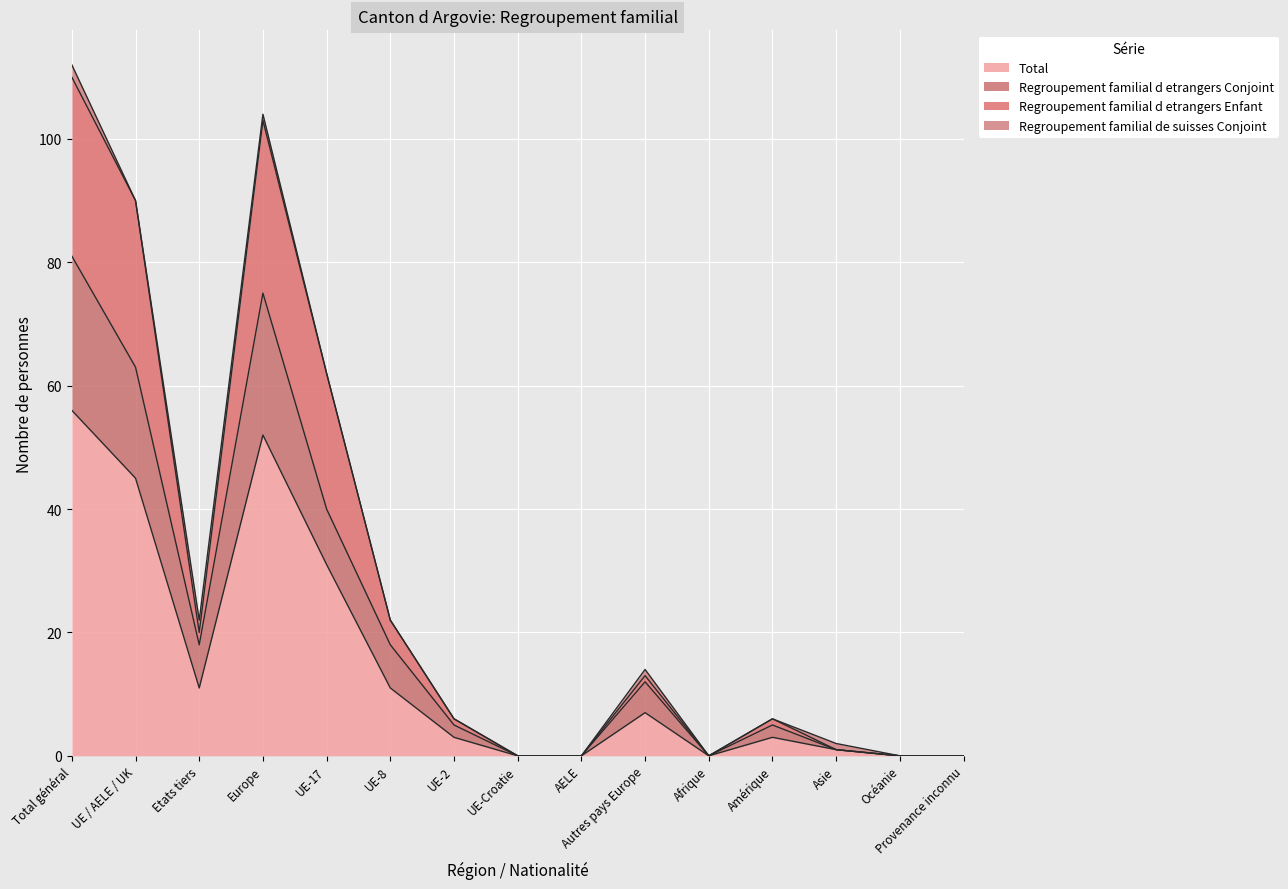

True or false: Total has a value of -32 at Afrique.

False